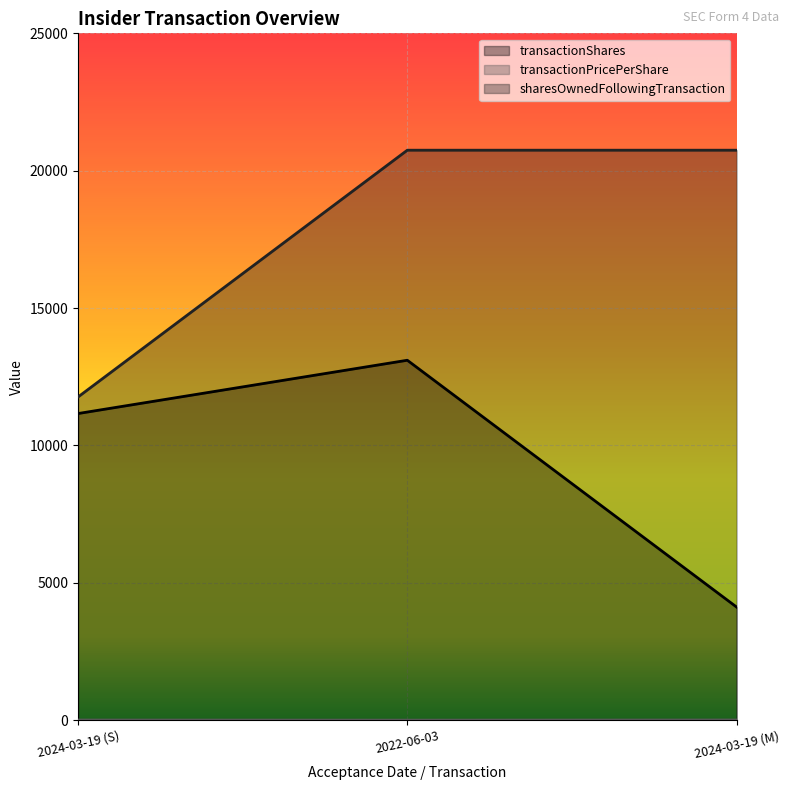

At which label is transactionShares closest to 8608?

2024-03-19 (S)